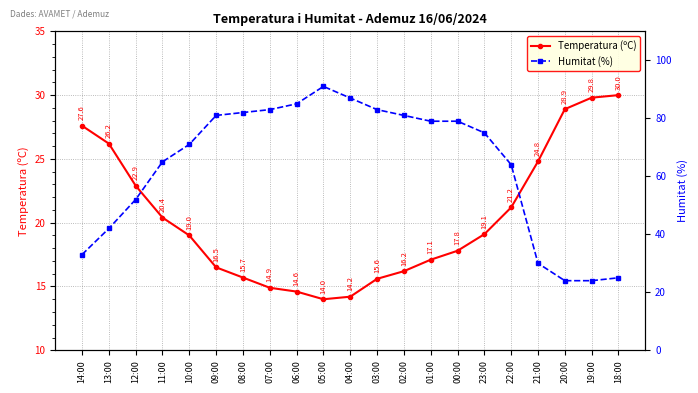

Is the value of Humitat (%) at 19:00 greater than the value of Temperatura (ºC) at 09:00?

Yes